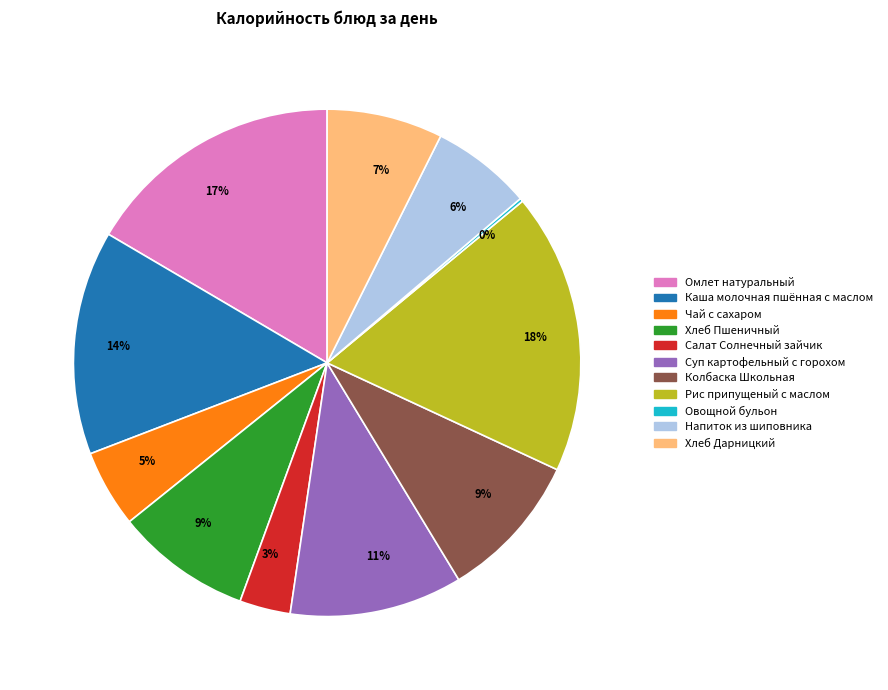

Does any single category account for the majority?

No